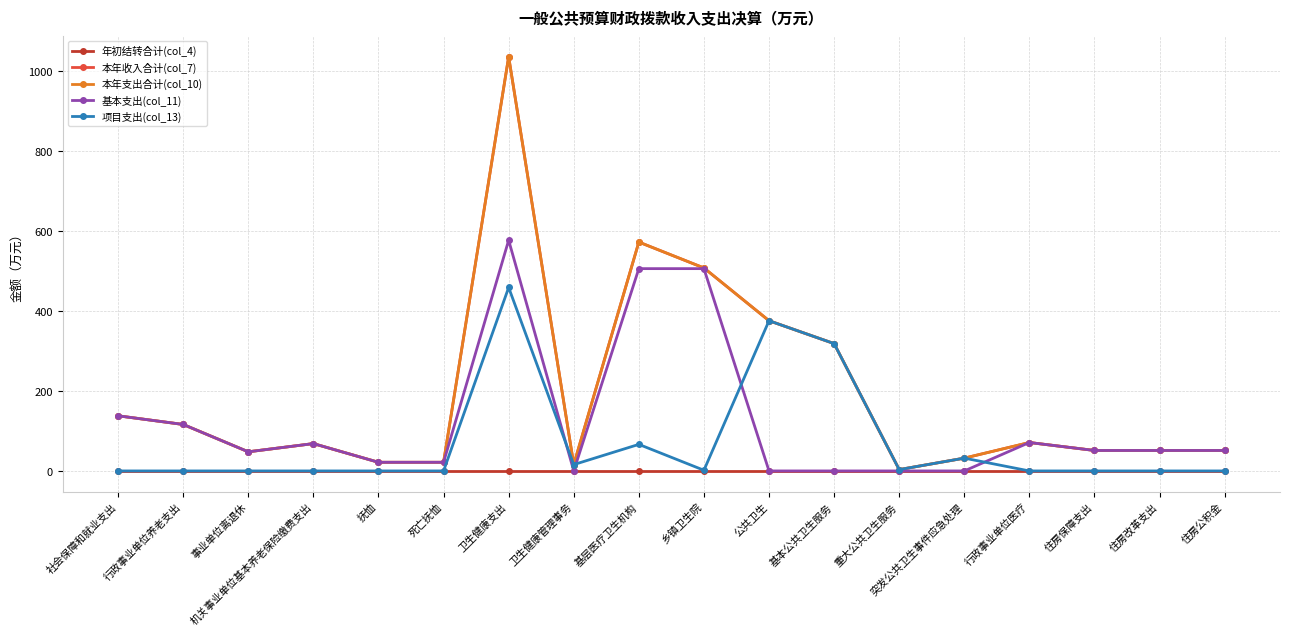

True or false: 基本支出(col_11) and 年初结转合计(col_4) intersect in this chart.

False